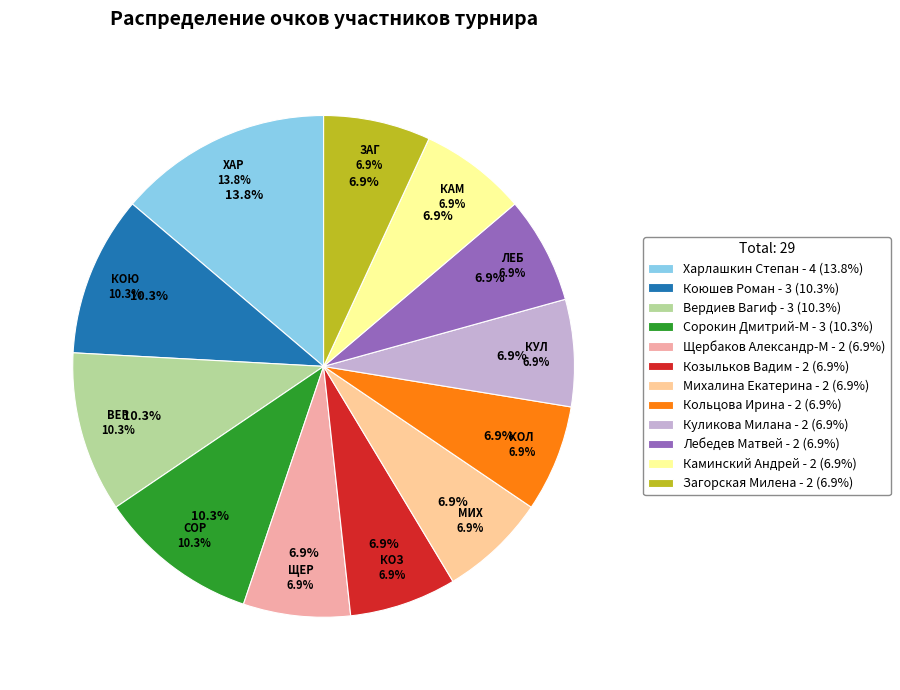

Do Загорская Милена and Козыльков Вадим together represent more than half of the pie?

No